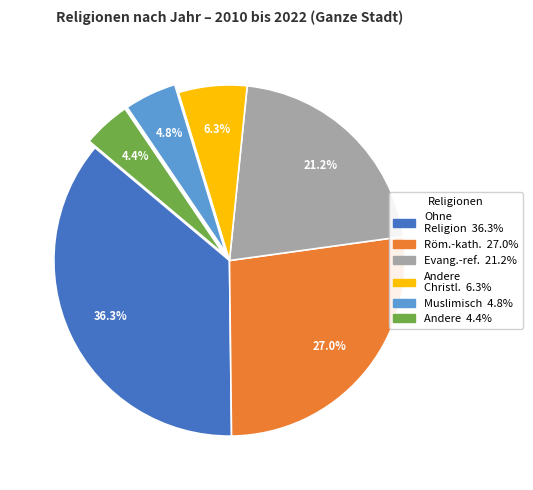

Does any single category account for the majority?

No